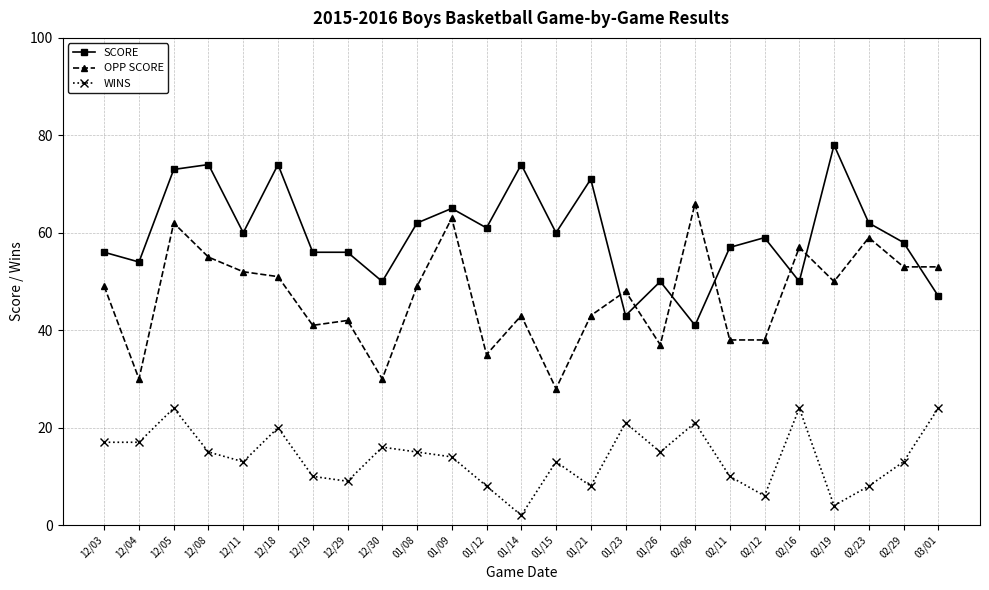

What is the label of the 20th point from the right?

12/18